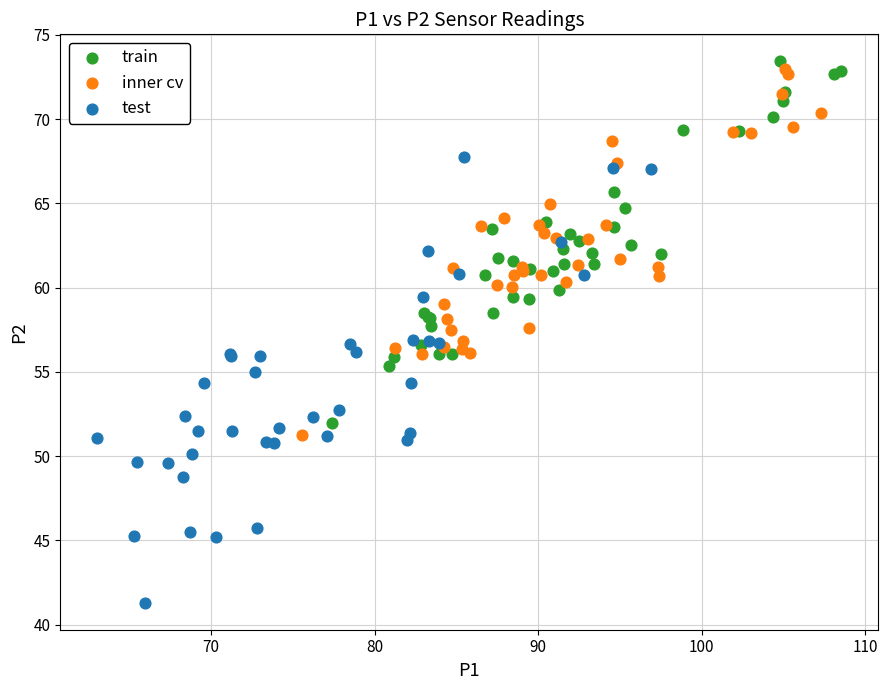

Which series has the widest spread of Y values?

test